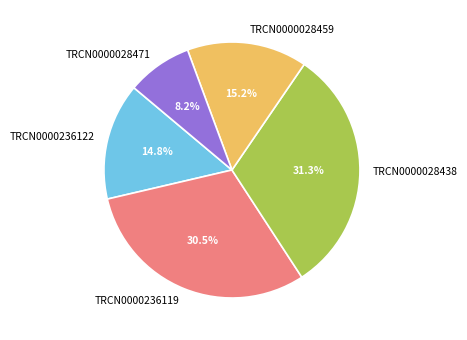

Is it true that TRCN0000236122 is 15% of the pie?

True